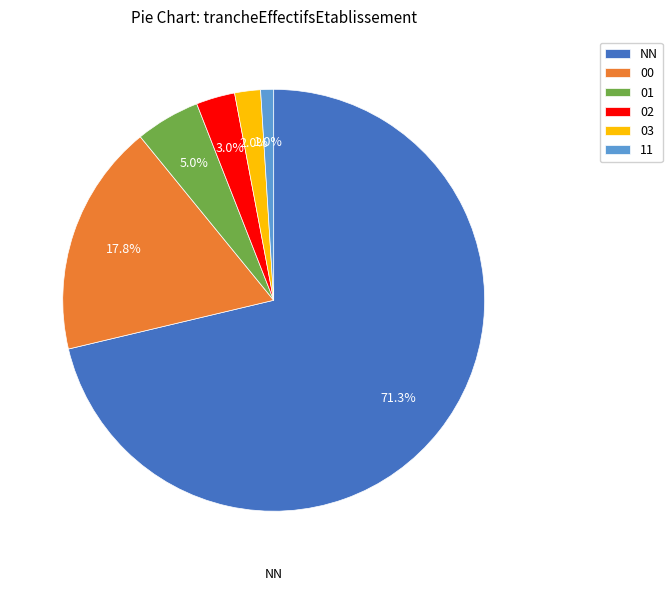

To the nearest percent, what percentage of the pie is 03?

2%